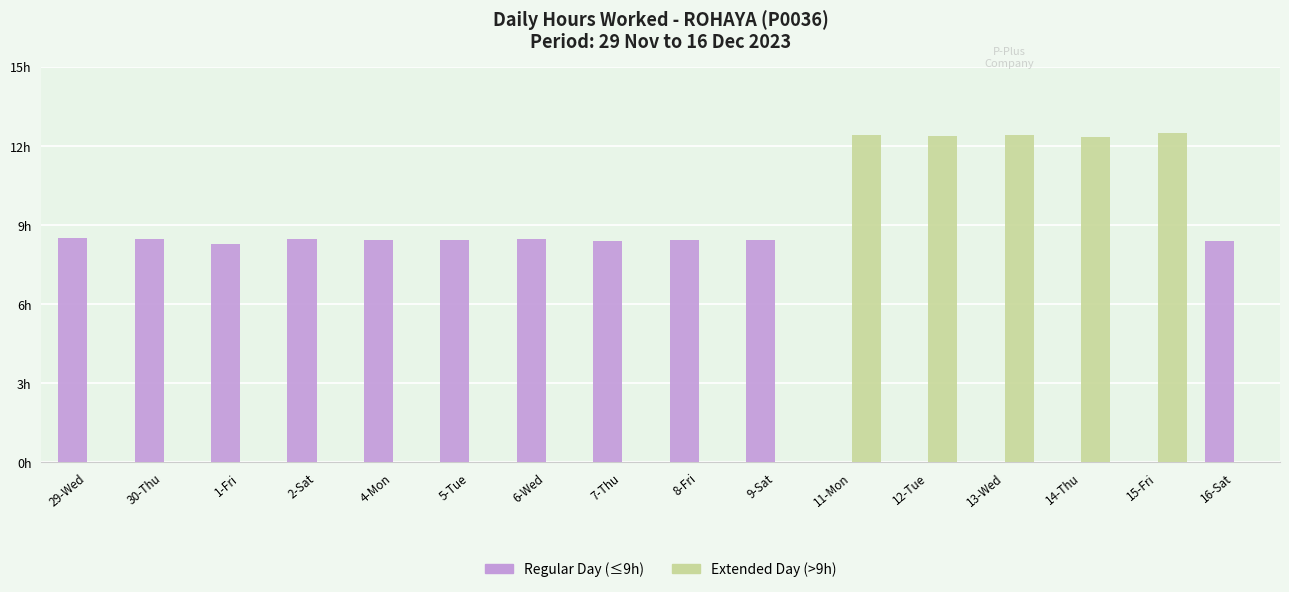

Does the chart contain stacked bars?

No